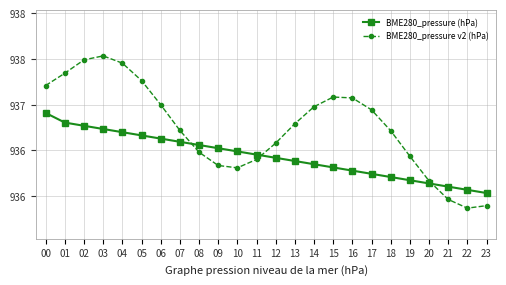

At which category is the sum across all series the highest?

03